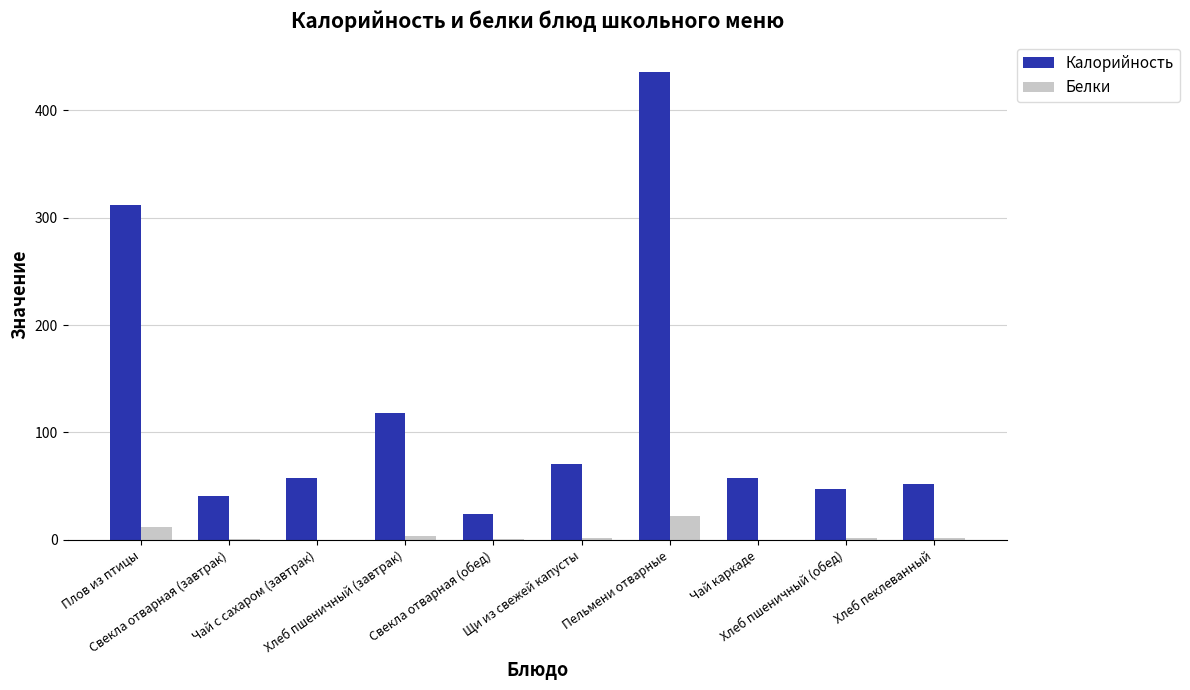

What value does the Белки series have at Хлеб пеклеванный?

2.0